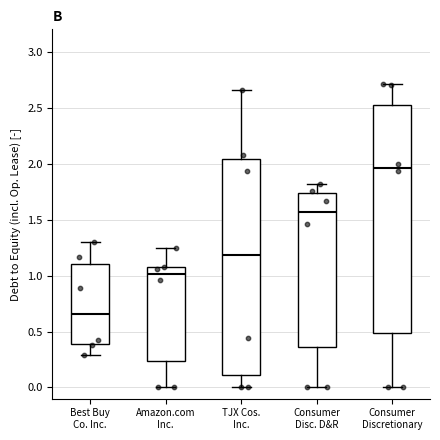

Reading left to right, transcribe this box plot: for each box, give where its median line is, the range the box spans, and where its two whiskers end, as read against the y-axis. The values are not printed on the chart, so give them approximately, as read against the axis.

Best Buy Co. Inc.: median 0.65, box 0.40 to 1.10, whiskers 0.30 to 1.30
Amazon.com Inc.: median 1.00, box 0.25 to 1.10, whiskers 0.00 to 1.25
TJX Cos. Inc.: median 1.20, box 0.10 to 2.05, whiskers 0.00 to 2.65
Consumer Disc. D&R: median 1.55, box 0.35 to 1.75, whiskers 0.00 to 1.80
Consumer Discretionary: median 1.95, box 0.50 to 2.55, whiskers 0.00 to 2.70